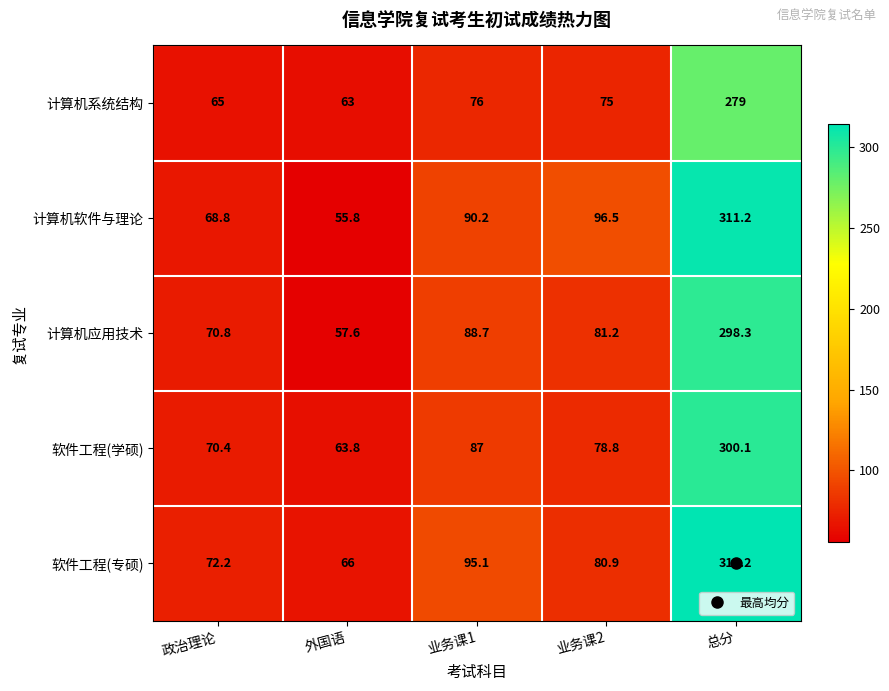

At which category does the chart reach its peak across all series?

总分